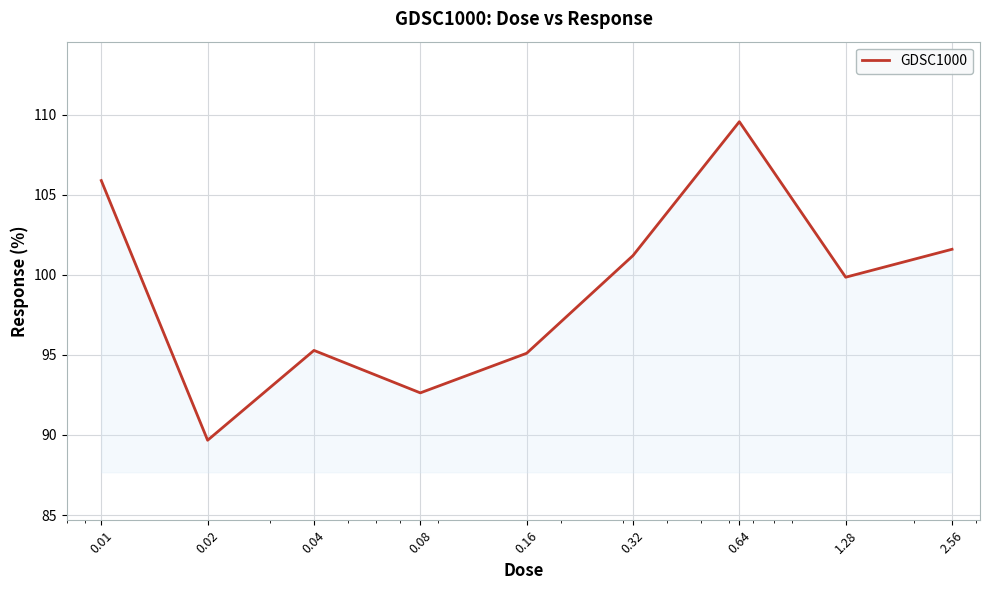

What is the maximum value shown in the chart?

109.6